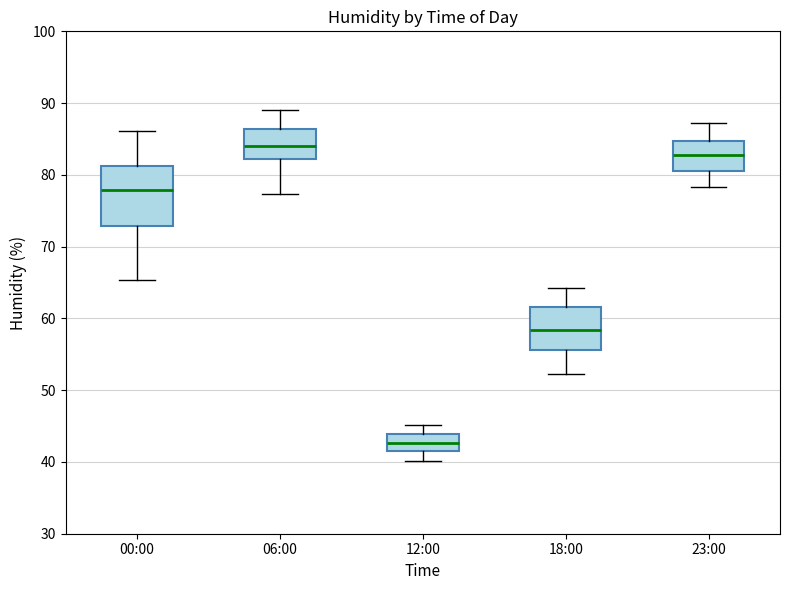

Reading left to right, transcribe this box plot: for each box, give where its median line is, the range the box spans, and where its two whiskers end, as read against the y-axis. The values are not printed on the chart, so give them approximately, as read against the axis.

00:00: median 78, box 73 to 81, whiskers 65 to 86
06:00: median 84, box 82 to 86, whiskers 77 to 89
12:00: median 43, box 42 to 44, whiskers 40 to 45
18:00: median 58, box 56 to 62, whiskers 52 to 64
23:00: median 83, box 80 to 85, whiskers 78 to 87